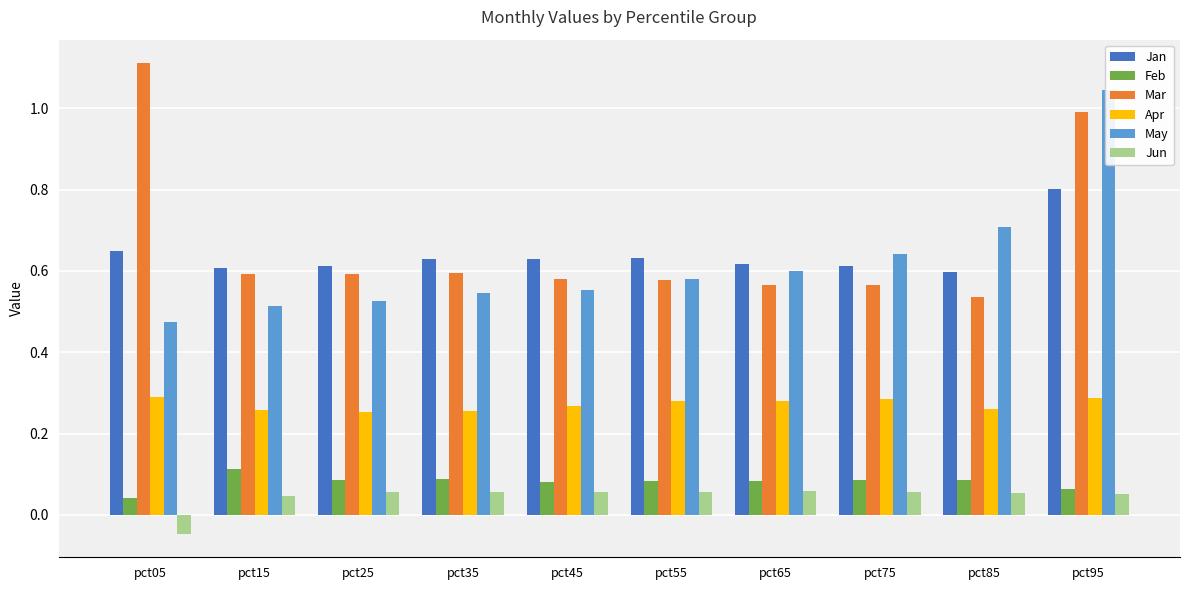

At which category is the sum across all series the highest?

pct95